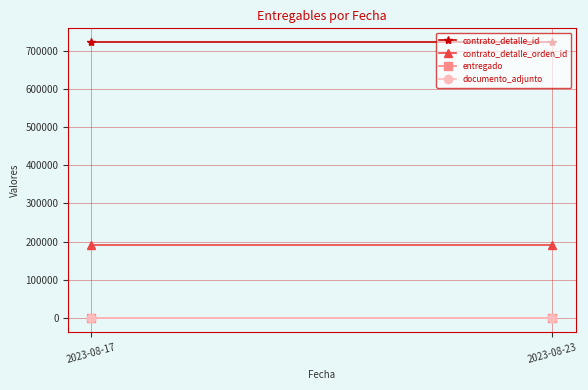

What is the spread (max minus min) of values at 2023-08-23?

721926